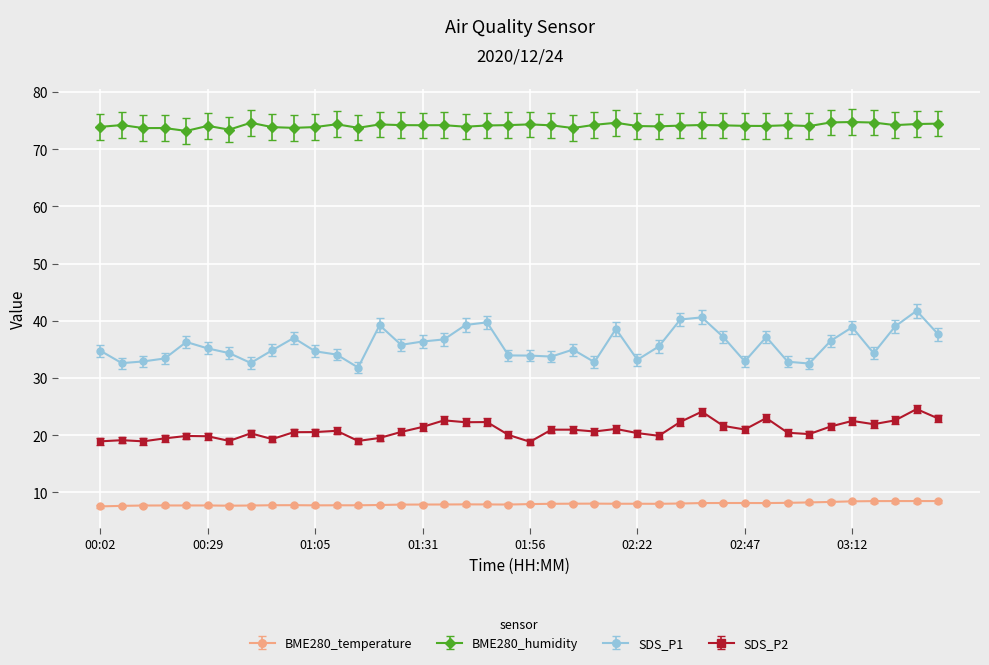

What is the value of the BME280_temperature point at the 33rd from the left?

8.2